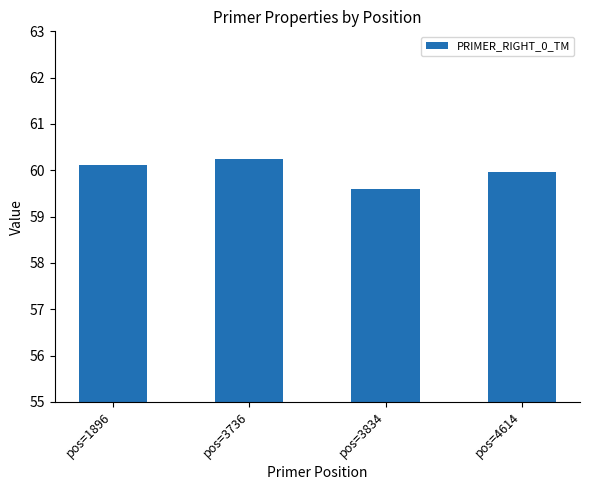

What is the difference between the maximum and minimum values?

0.7